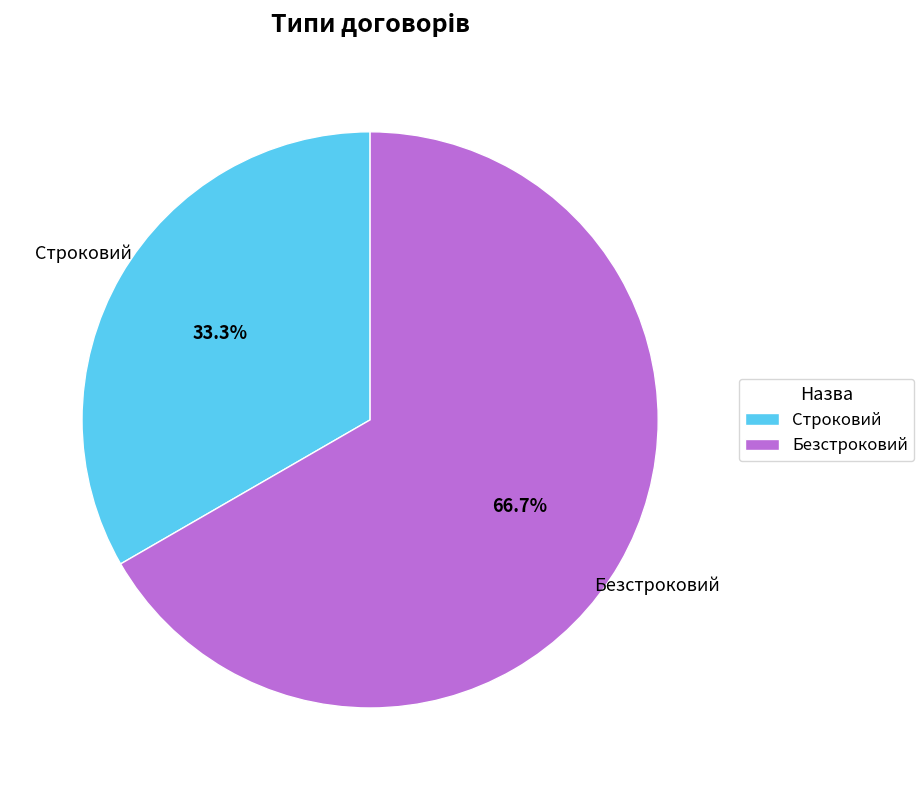

Rank the categories by value from highest to lowest.

Безстроковий, Строковий